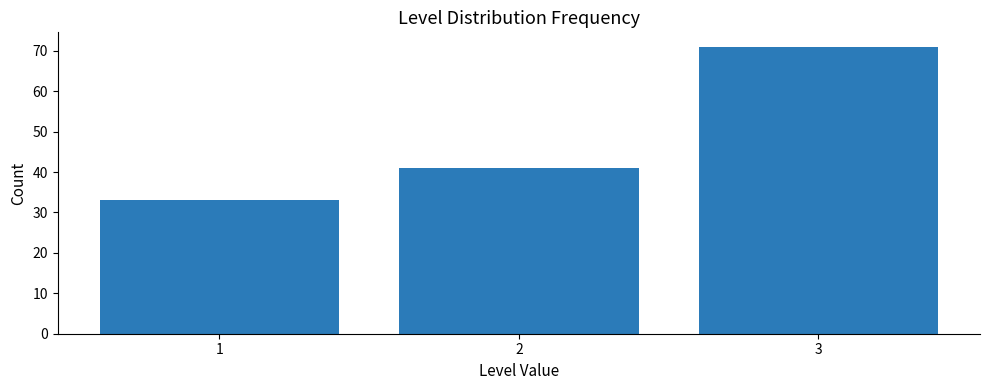

Reading left to right, extract all data points from this chart.

33	41	71